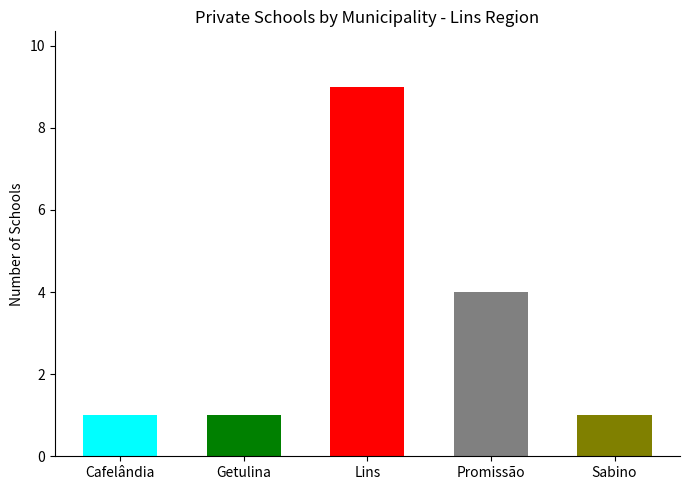

Rank the categories by value from lowest to highest.

Cafelândia, Getulina, Sabino, Promissão, Lins